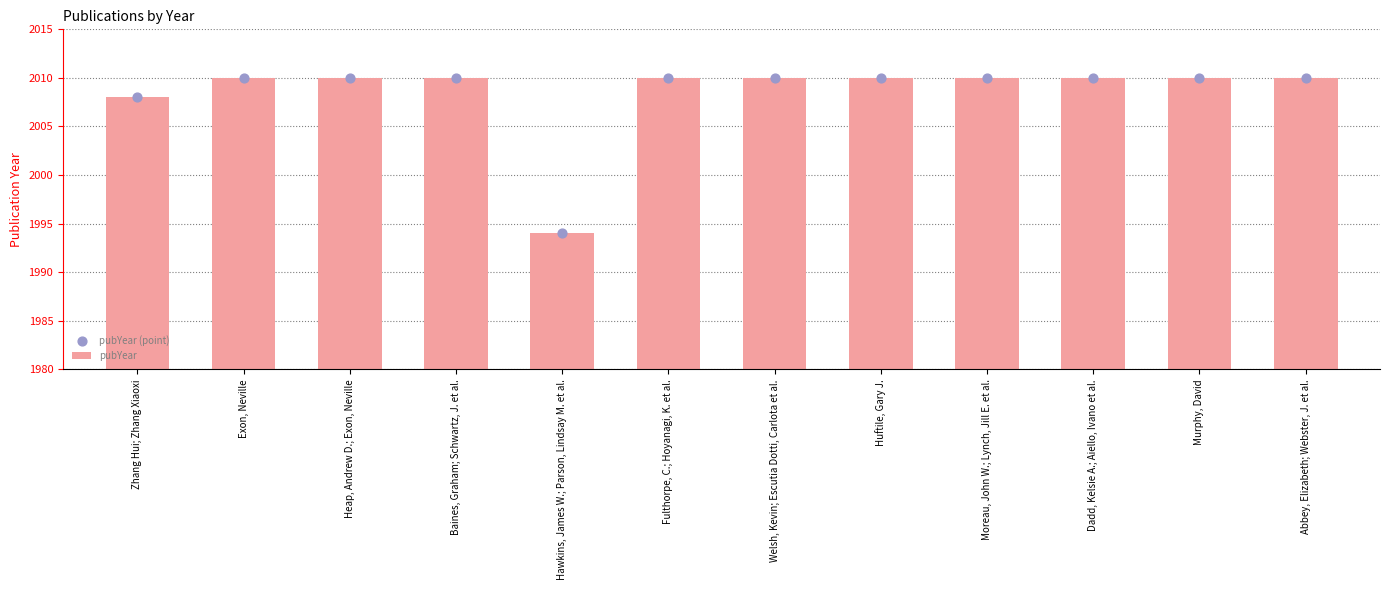

What are all the series names shown in the legend?

pubYear, pubYear (point)